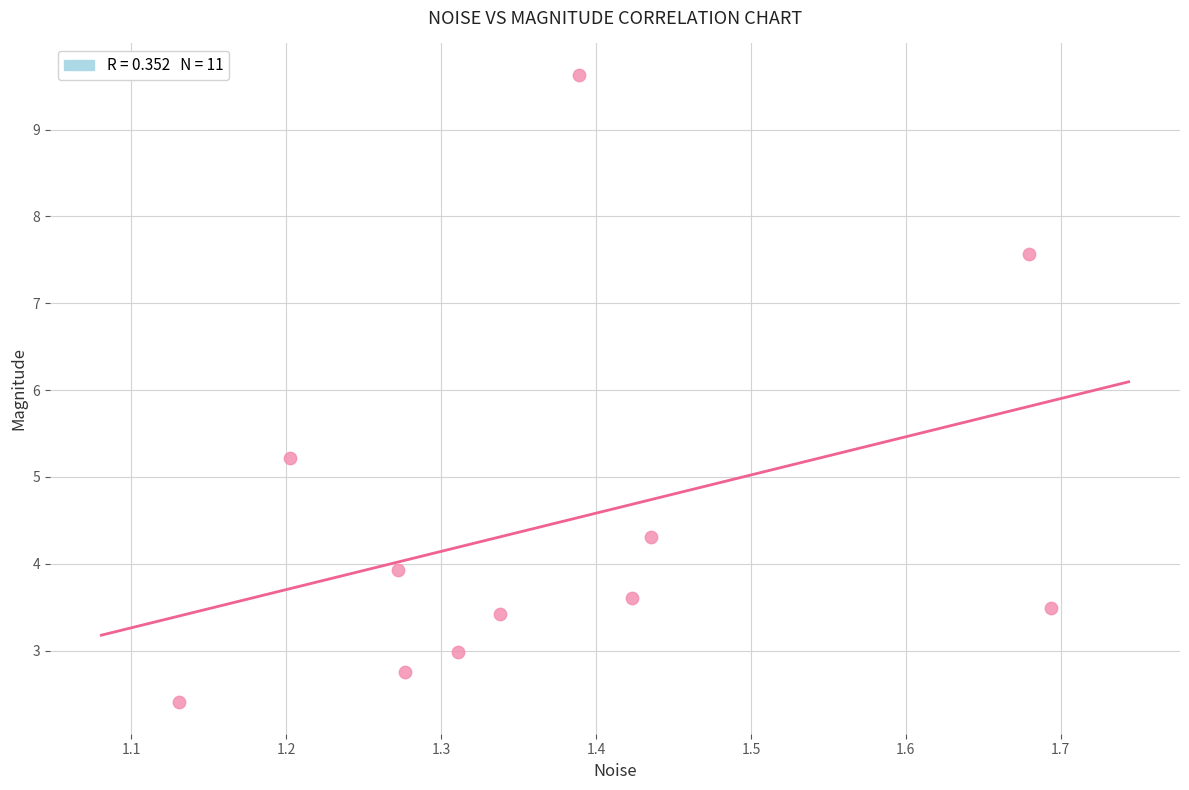

What is the average Y value?

4.5